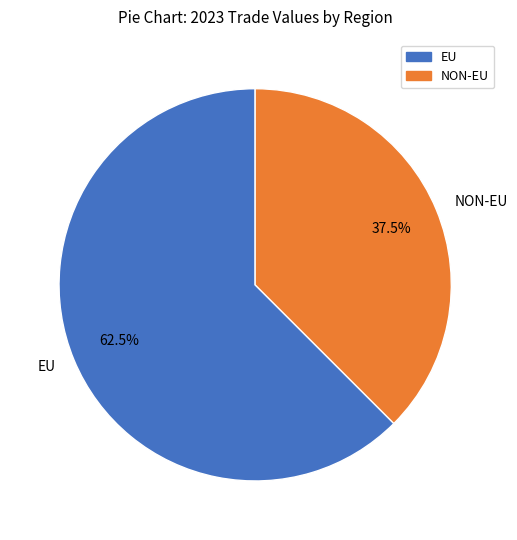

Does EU represent more than half of the total?

Yes